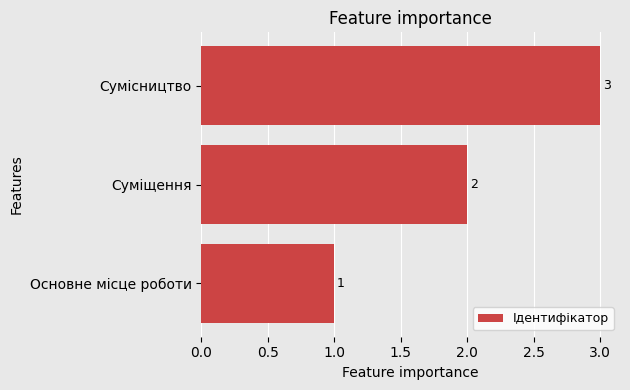

Rank the categories by value from highest to lowest.

Сумісництво, Суміщення, Основне місце роботи